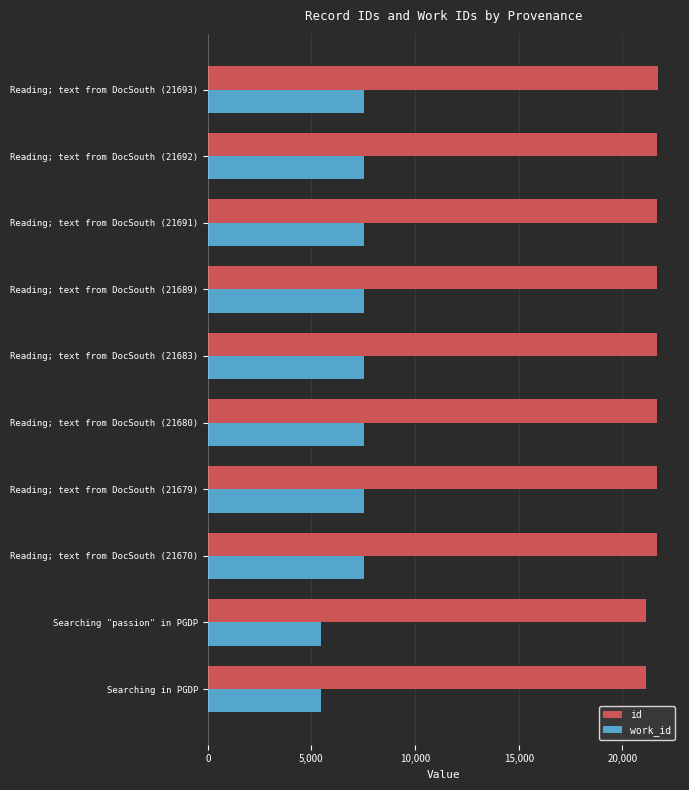

At Reading; text from DocSouth (21691), list the series in order from largest to smallest.

id, work_id